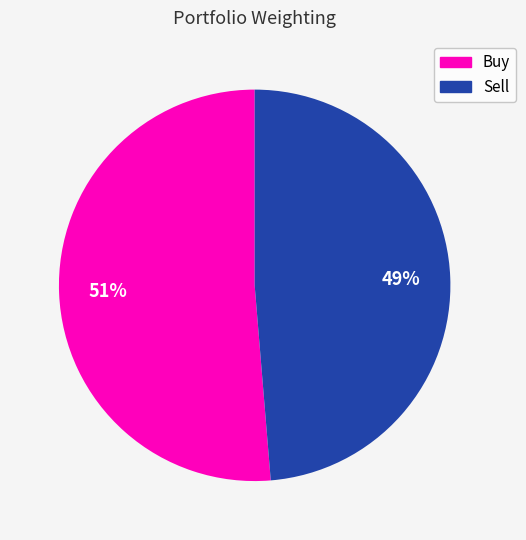

Is it true that Buy is 51% of the pie?

True